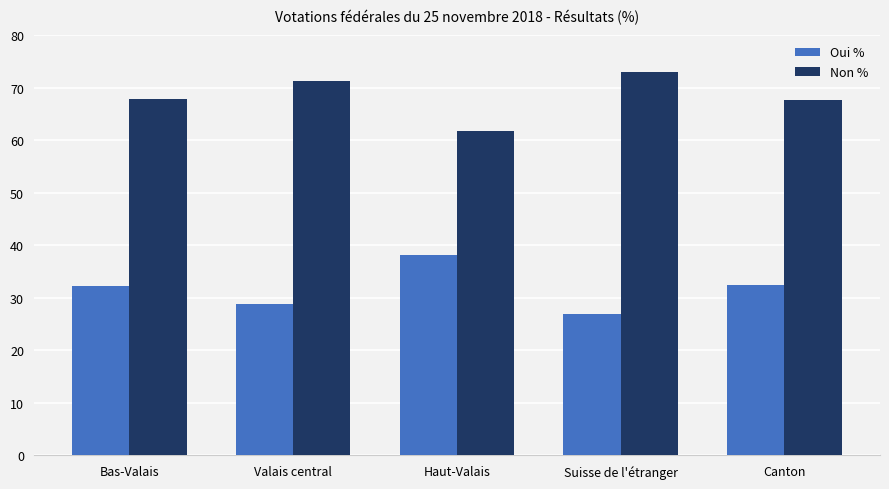

List the series in order of their overall mean, lowest first.

Oui %, Non %